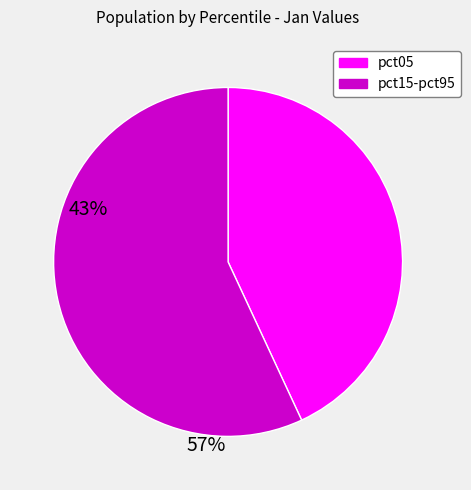

Is there a majority slice in this chart?

Yes